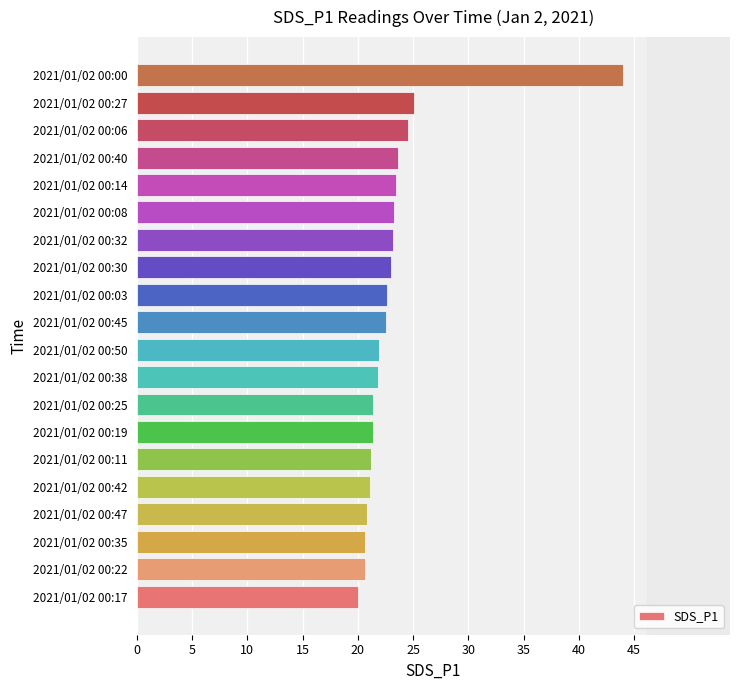

What is the change in value from 2021/01/02 00:25 to 2021/01/02 00:32?

+1.8